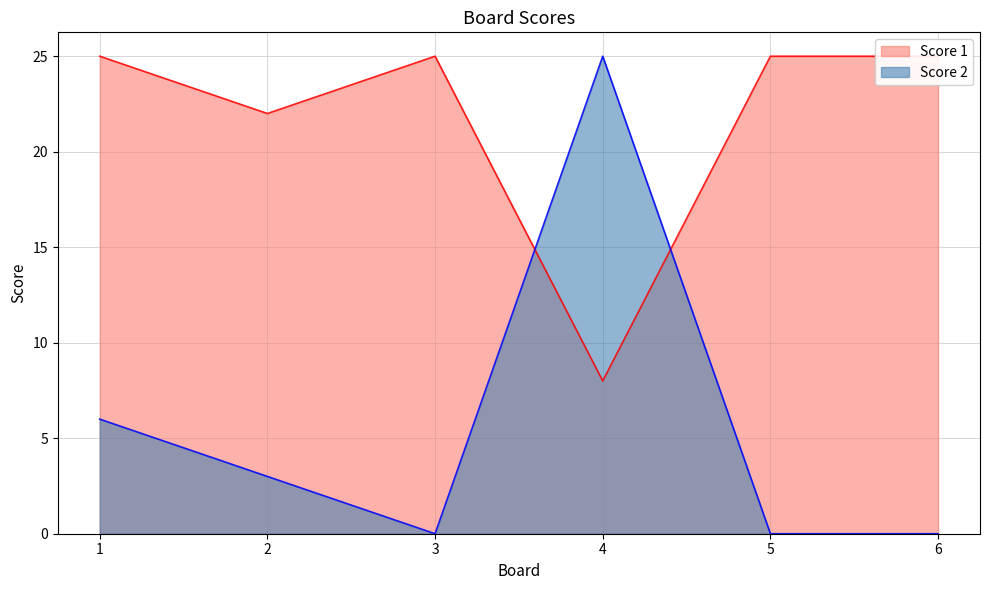

How many interior local valleys does the Score 2 series have?

1